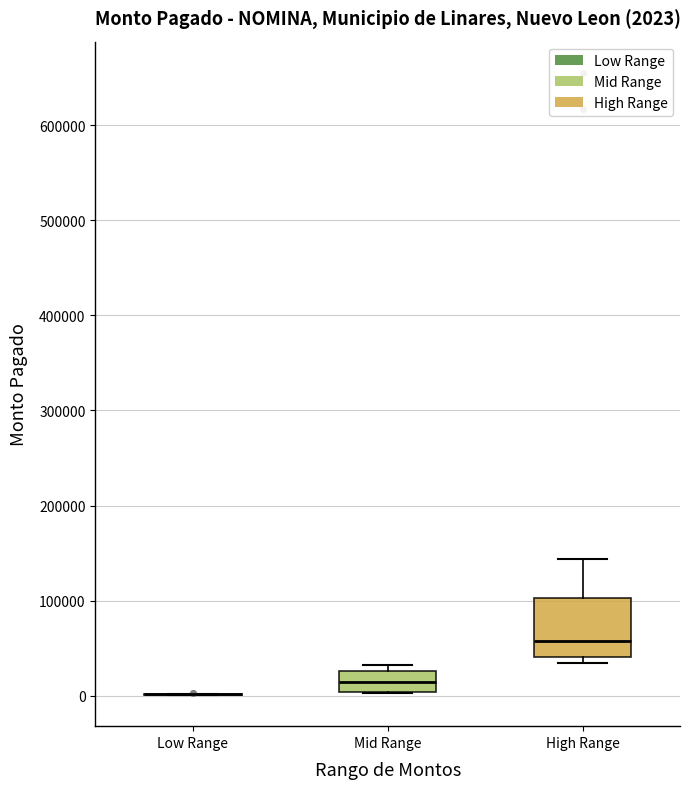

Which box is the tallest, from its lower edge to its upper edge?

High Range